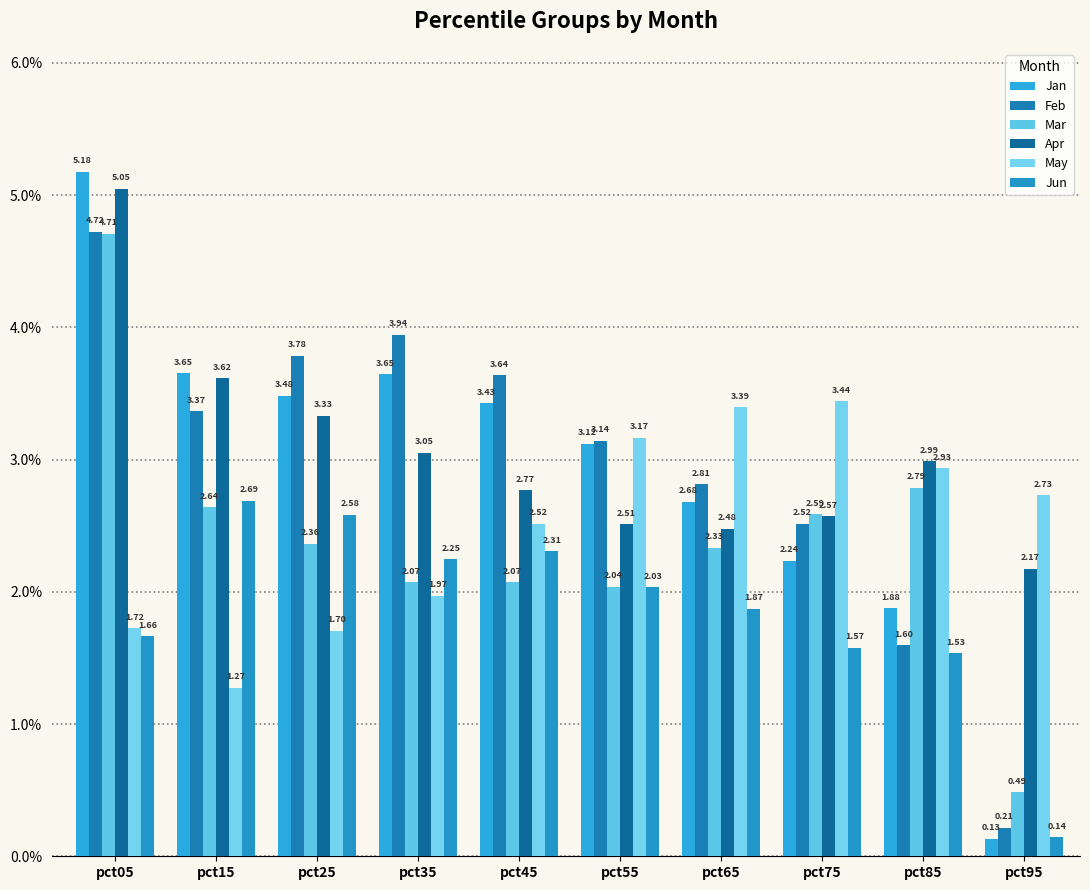

Count the number of categories in the chart.

10